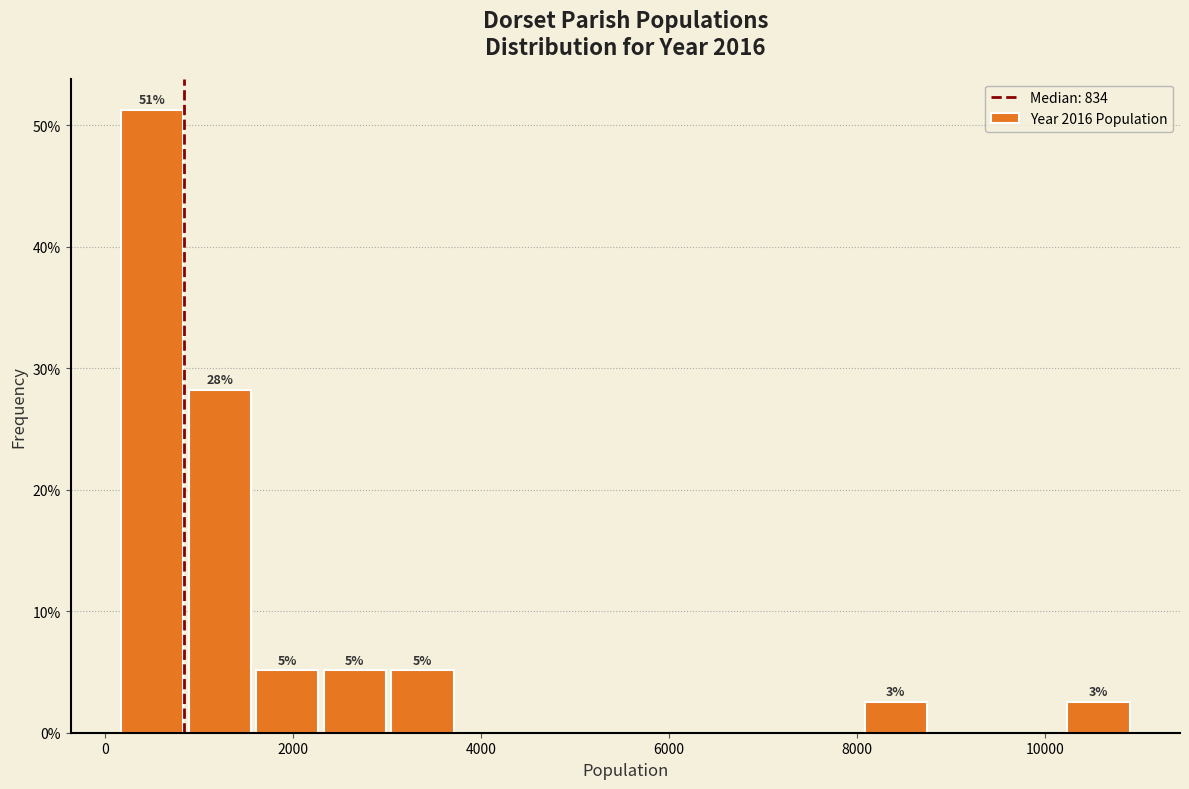

Read against the x-axis, roughly where is the centre of the tallest bar?

400